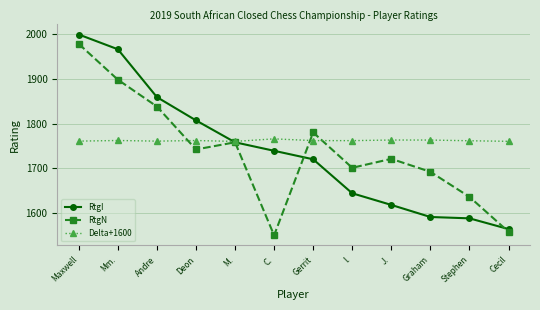

Read the RtgN value at Gerrit.

1780.0